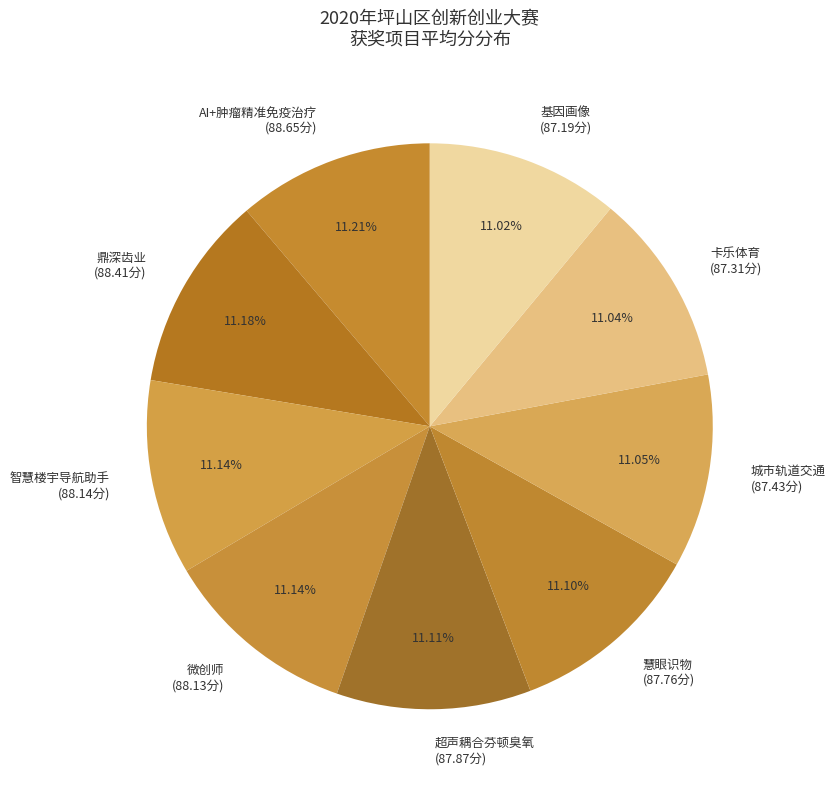

Combined, do 超声耦合芬顿臭氧 (87.87分) and 慧眼识物 (87.76分) account for over 50%?

No